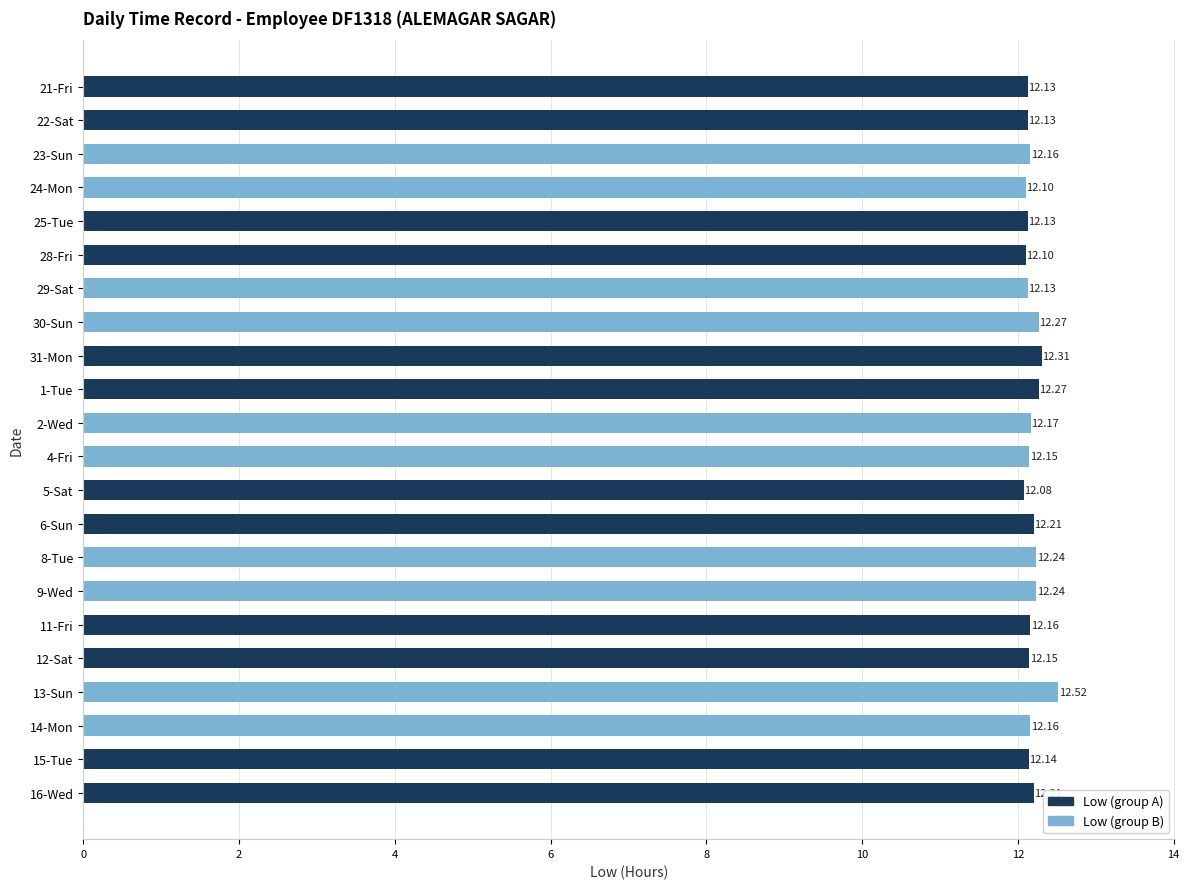

What is the ratio of the value at 13-Sun to the value at 24-Mon?

1.0